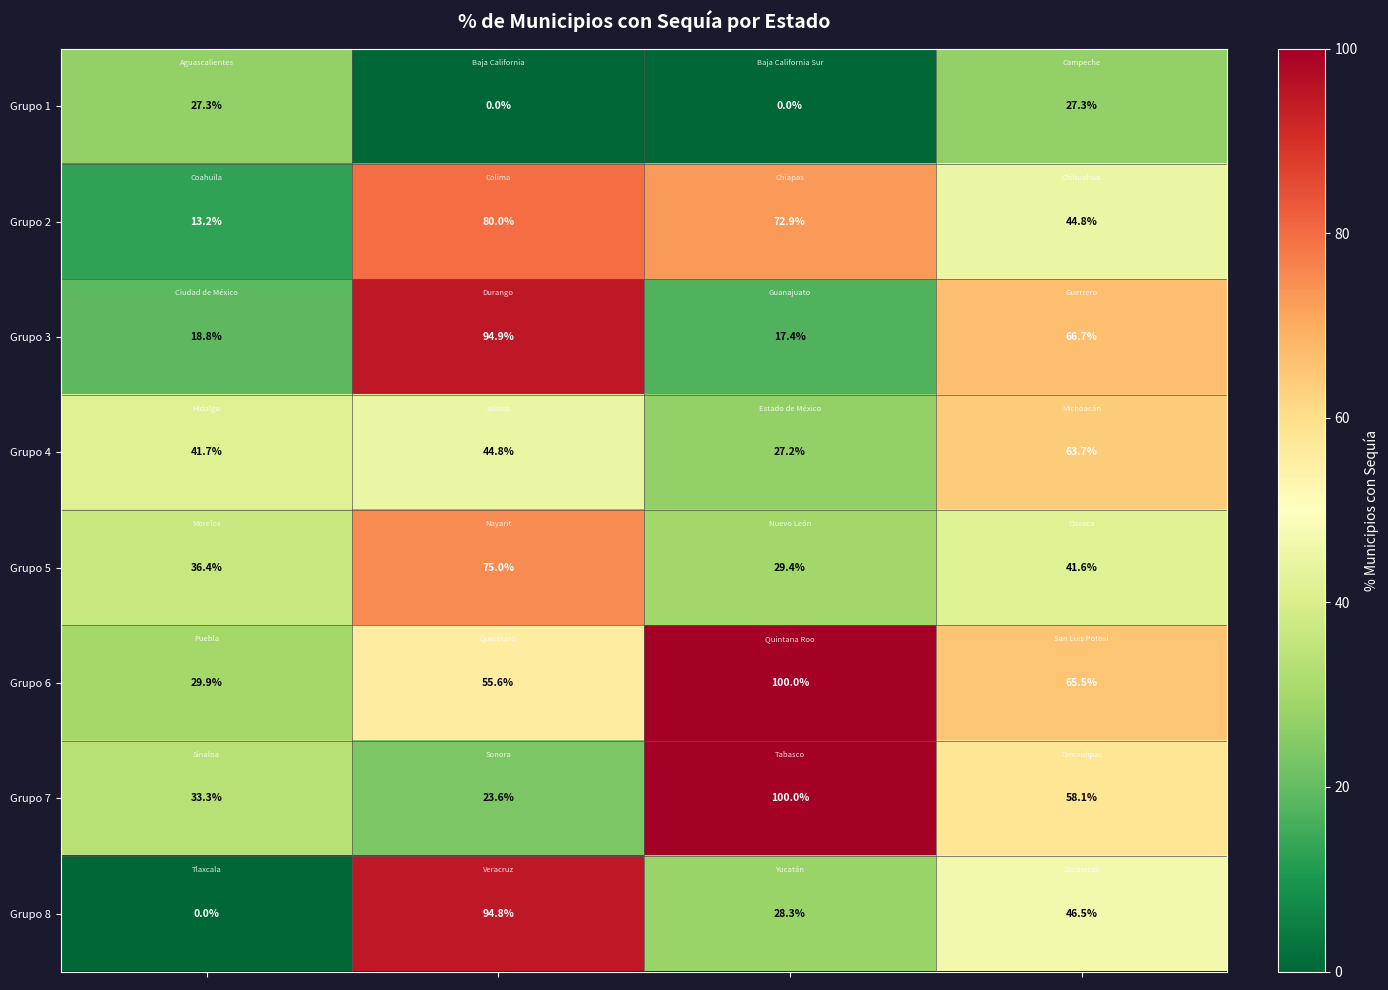

Which series has the largest total across all categories?

Grupo 6